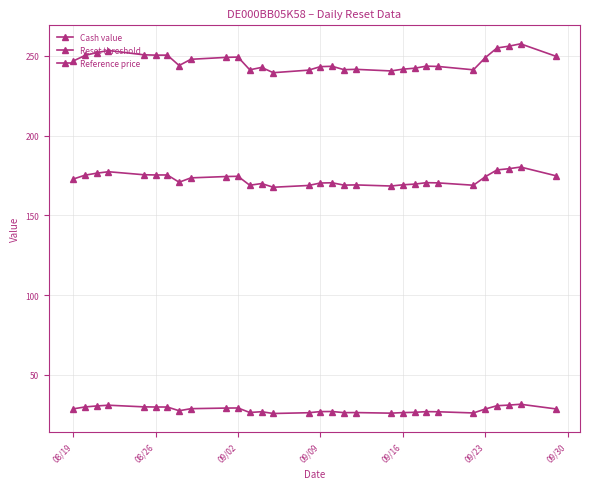

Count the number of categories in the chart.

30